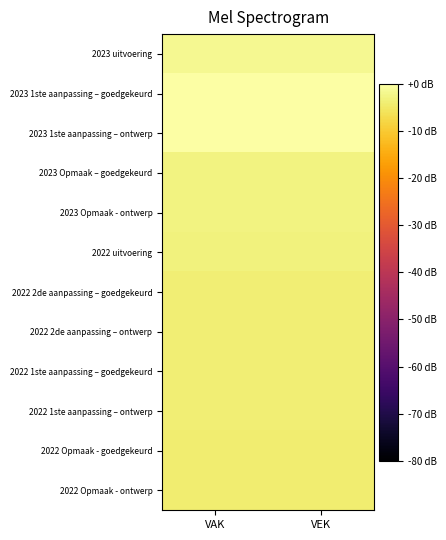

At VEK, list the series in order from largest to smallest.

2023 1ste aanpassing – goedgekeurd, 2023 1ste aanpassing – ontwerp, 2023 uitvoering, 2023 Opmaak – goedgekeurd, 2023 Opmaak - ontwerp, 2022 uitvoering, 2022 2de aanpassing – goedgekeurd, 2022 2de aanpassing – ontwerp, 2022 1ste aanpassing – goedgekeurd, 2022 1ste aanpassing – ontwerp, 2022 Opmaak - goedgekeurd, 2022 Opmaak - ontwerp